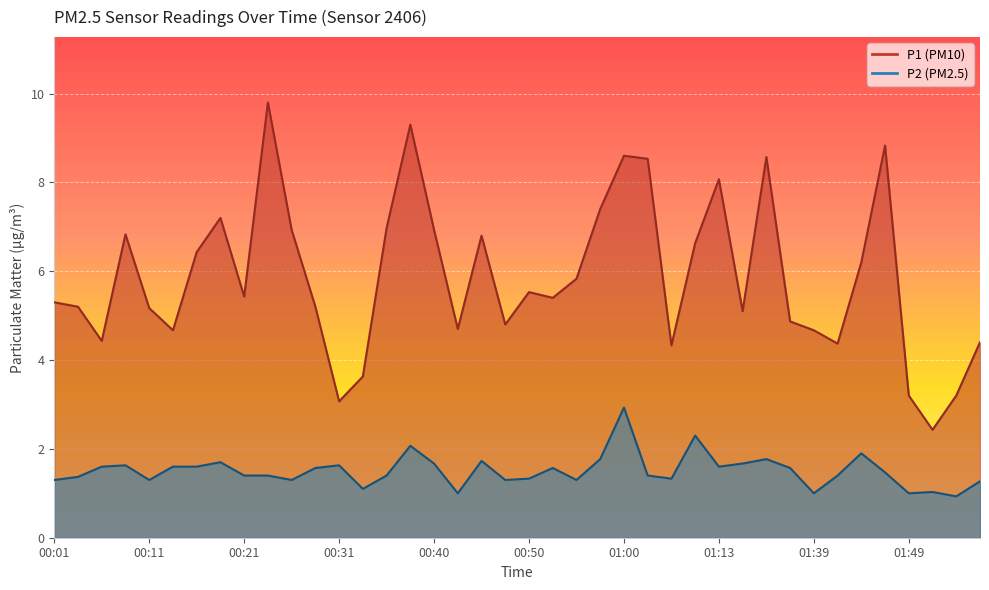

Rank the categories by P2 value from lowest to highest.

01:55, 00:43, 01:39, 01:49, 01:52, 00:33, 01:57, 00:01, 00:11, 00:26, 00:48, 00:55, 00:50, 01:05, 00:03, 00:21, 00:23, 00:36, 01:03, 01:41, 01:47, 00:28, 00:53, 01:33, 00:06, 00:13, 00:16, 01:13, 00:08, 00:31, 00:40, 01:19, 00:18, 00:45, 00:58, 01:25, 01:44, 00:38, 01:08, 01:00